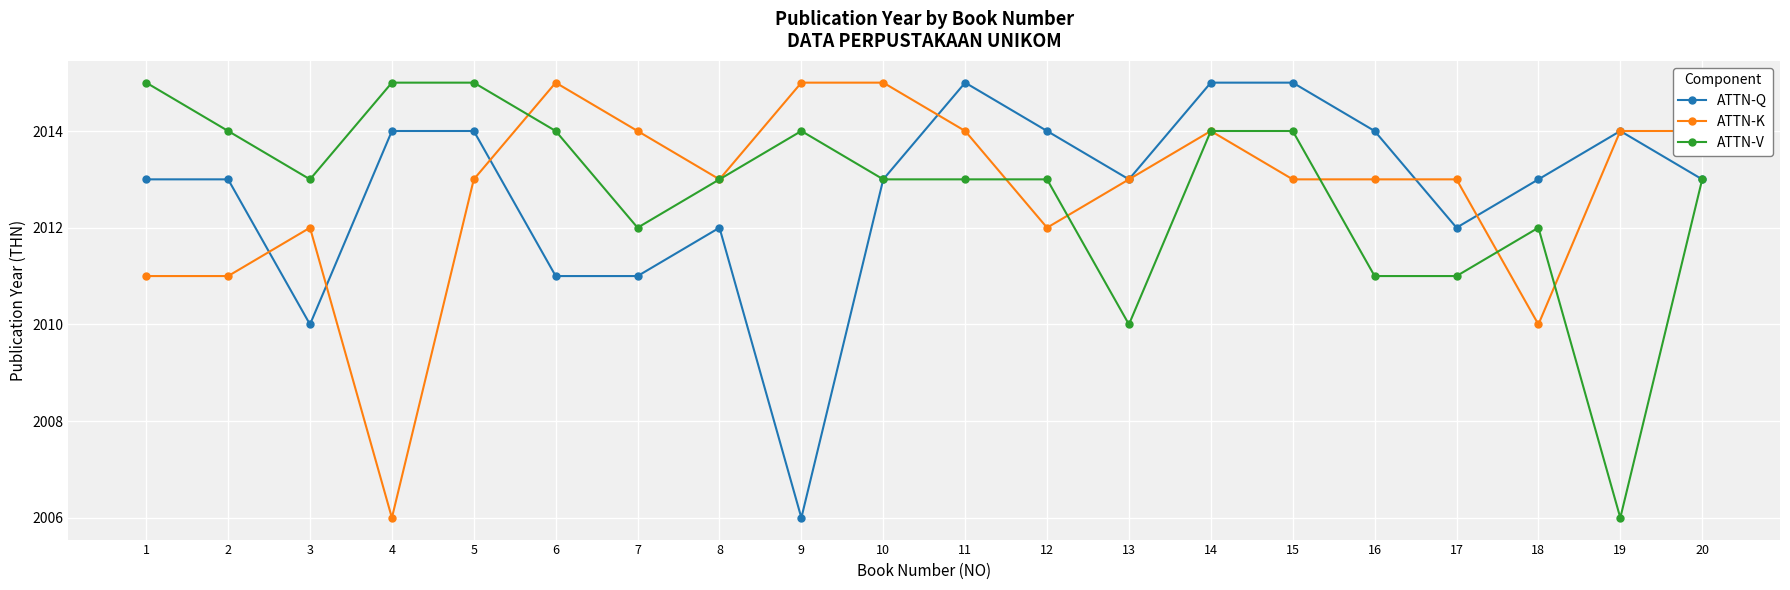

What is the minimum value shown in the chart?

2006